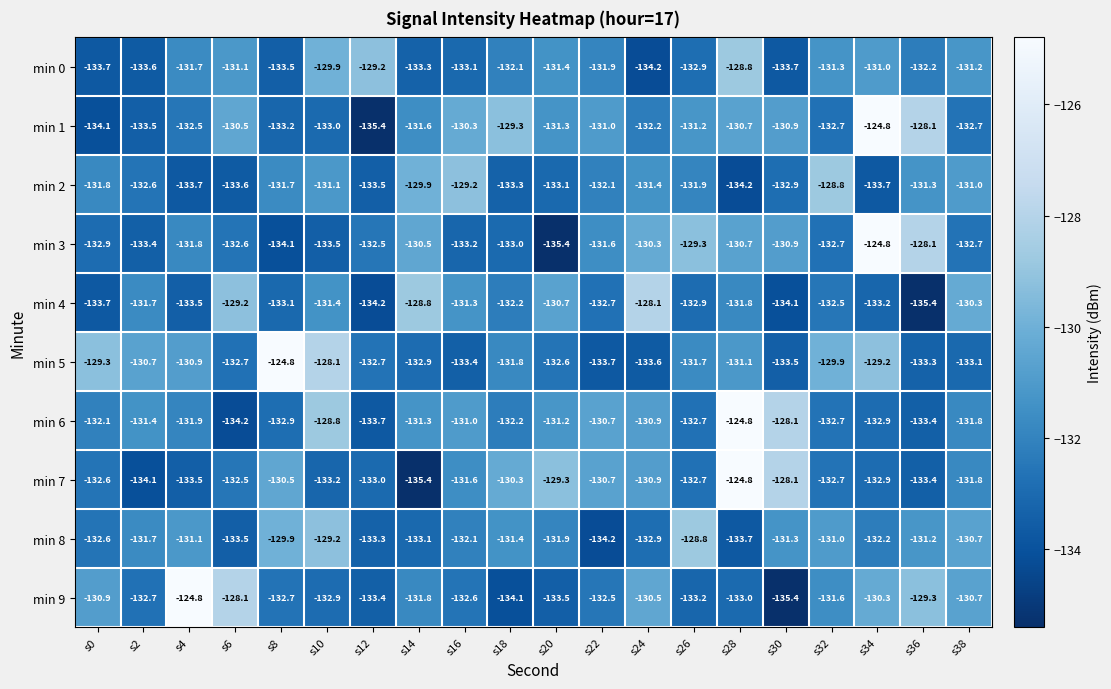

What is the difference between the maximum and minimum values in the min 6 series?

9.4